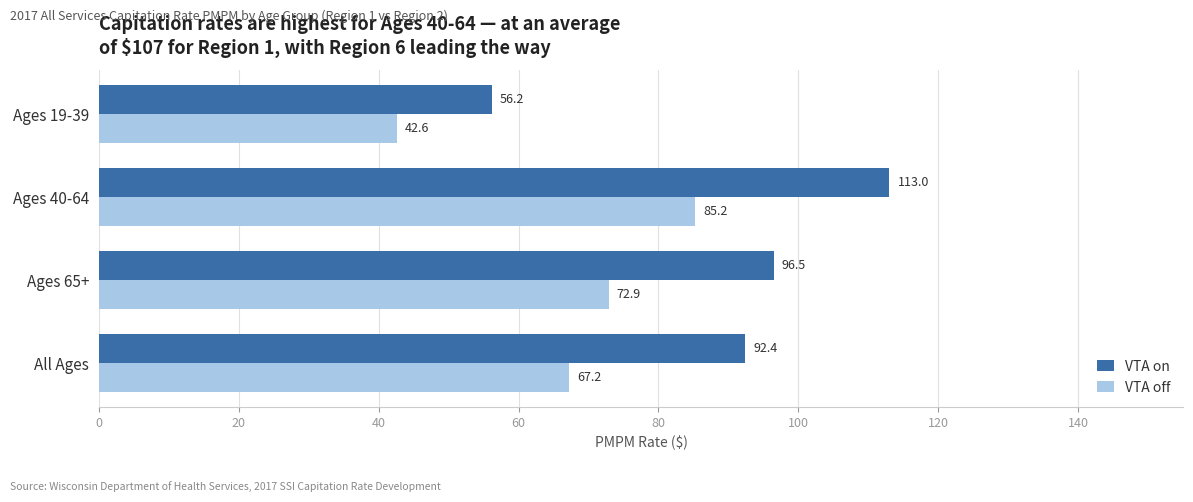

What is the difference between the maximum and minimum values in the VTA on series?

56.9